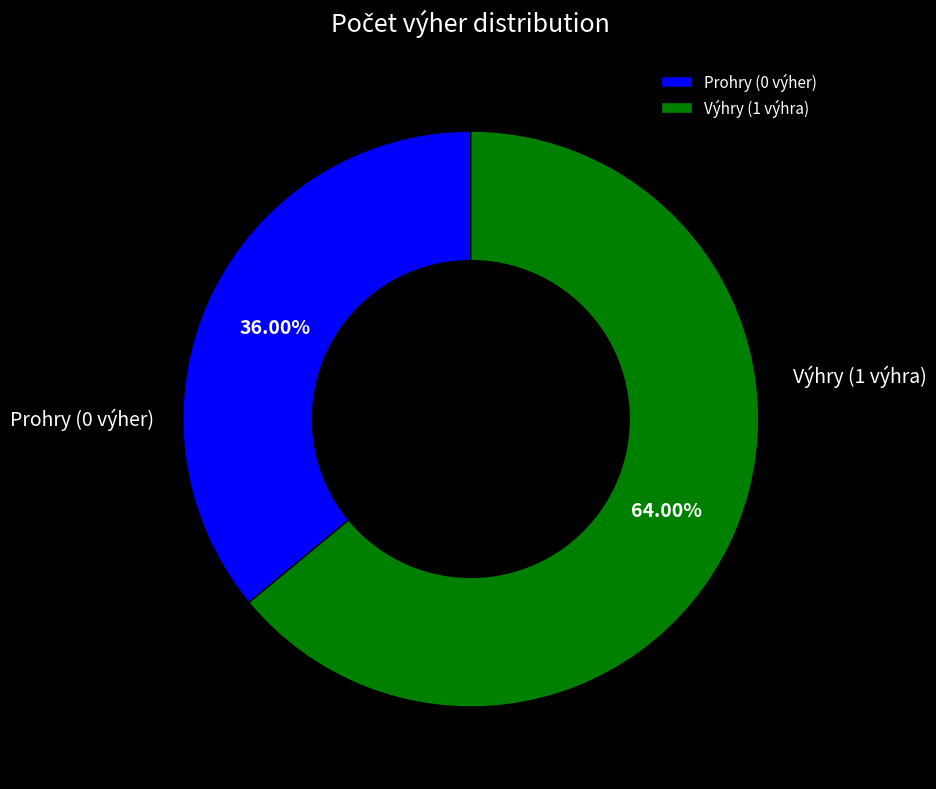

Rank the categories by value from lowest to highest.

Prohry (0 výher), Výhry (1 výhra)